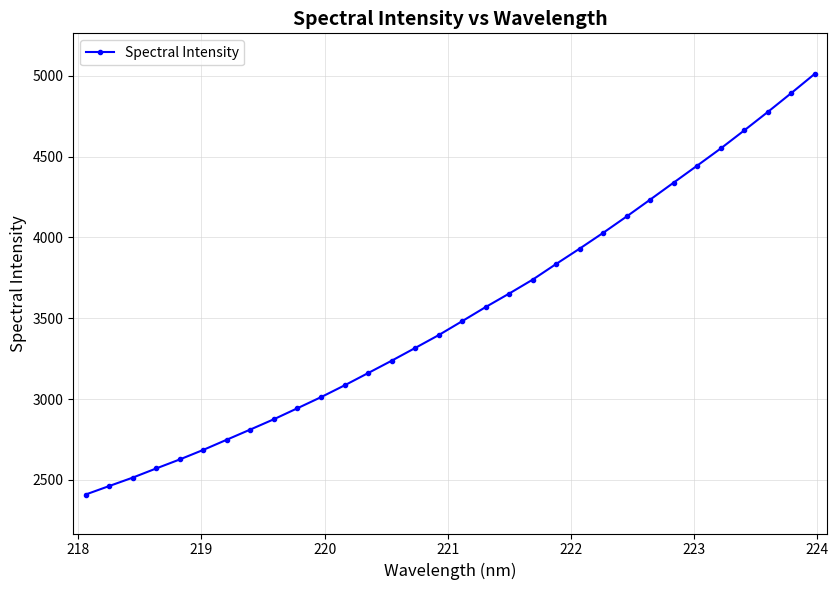

What is the difference between the second highest and minimum values?

2482.9